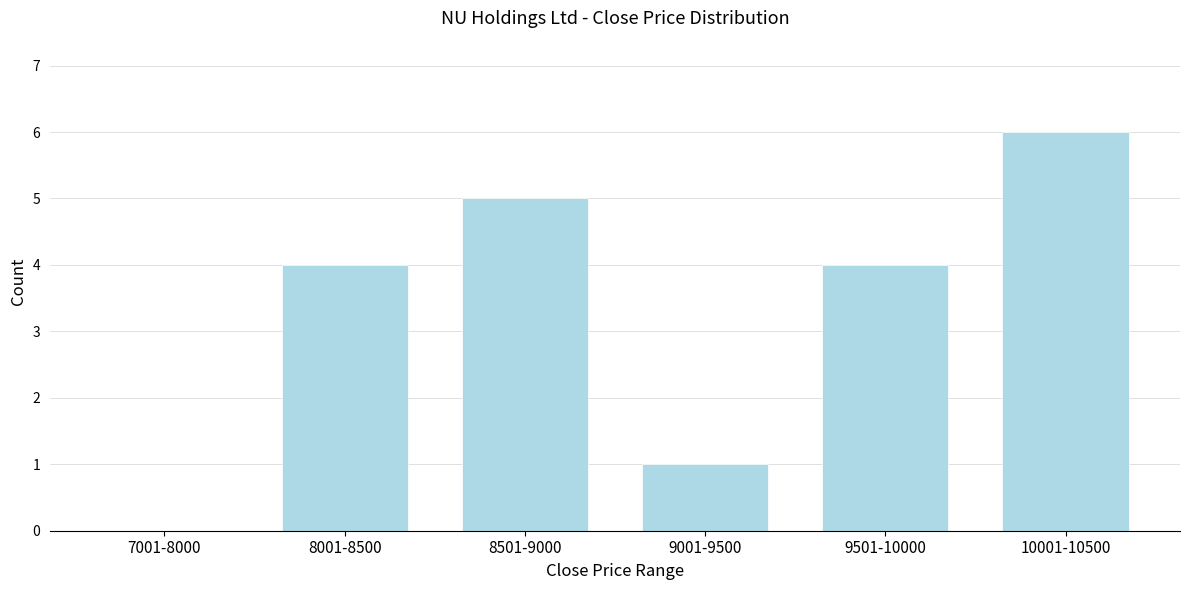

Reading left to right, list all the values displayed in this chart.

7001-8000=0	8001-8500=4	8501-9000=5	9001-9500=1	9501-10000=4	10001-10500=6